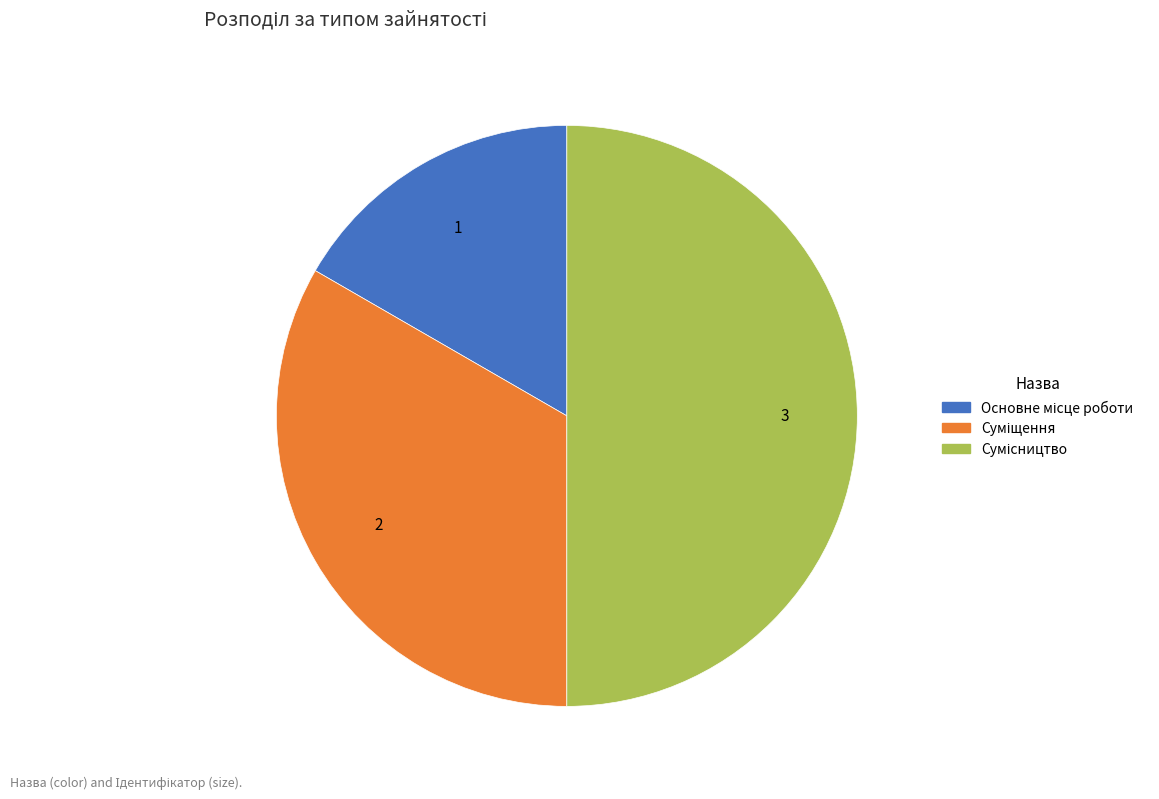

How many slices are in this pie chart?

3